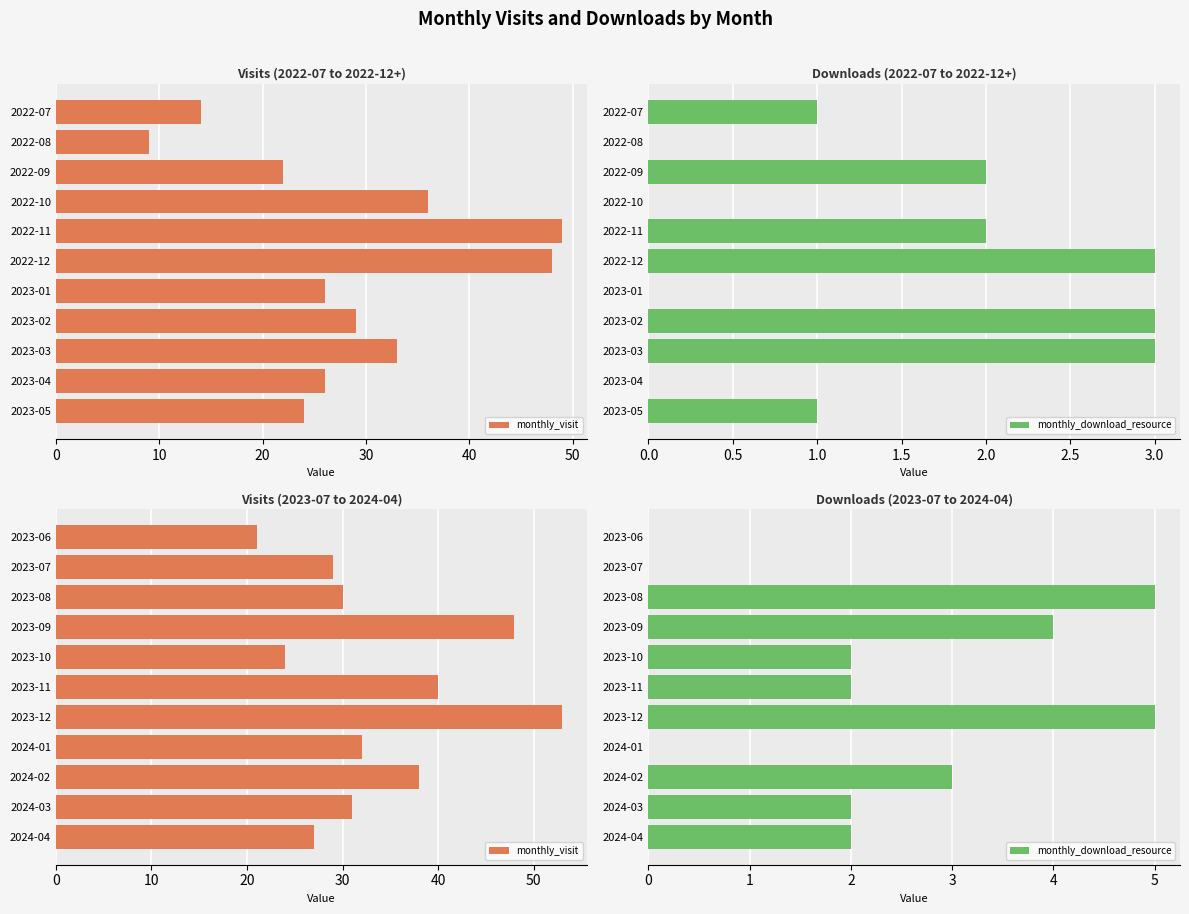

Which series has the largest total across all categories?

monthly_visit